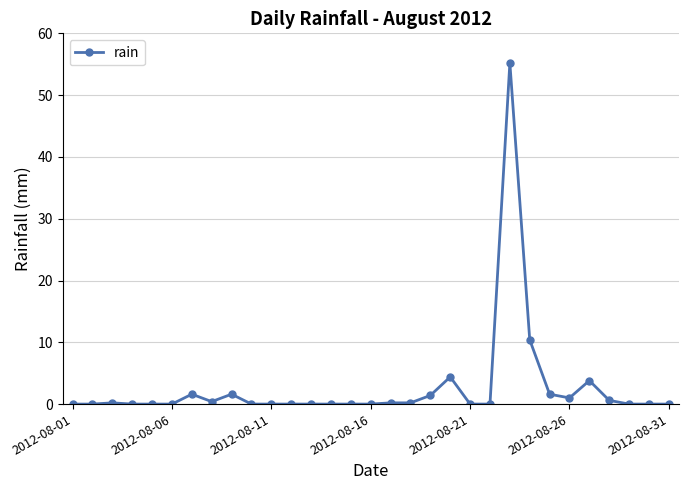

How many categories are shown in the chart?

31